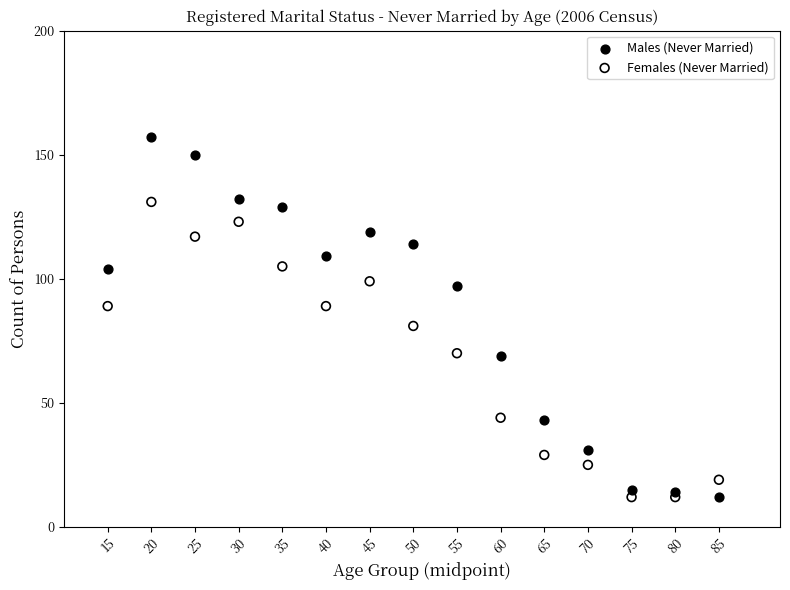

Across all data points, what is the range of Y values (max minus min)?

145